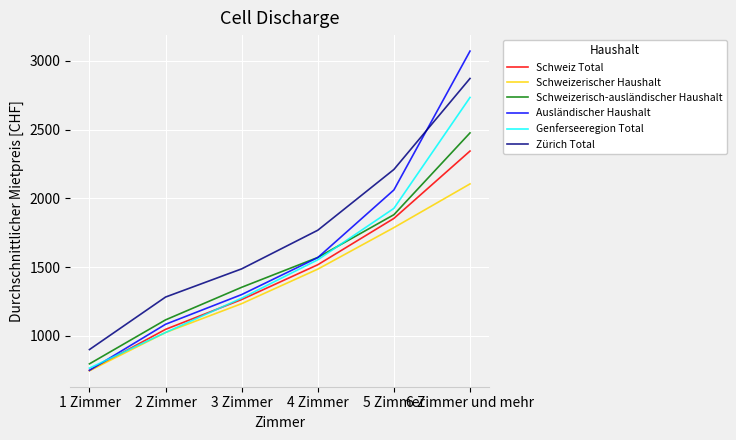

What is the sum of the Genferseeregion Total values at 5 Zimmer and 2 Zimmer?

2951